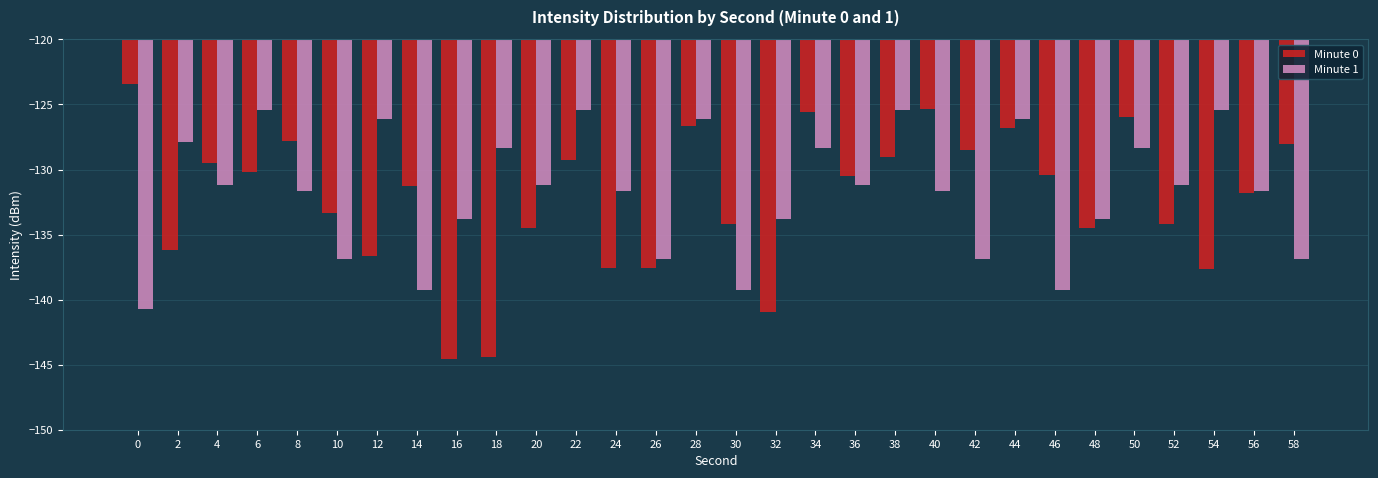

What is the difference between the Minute 0 values at 2 and 34?

10.6